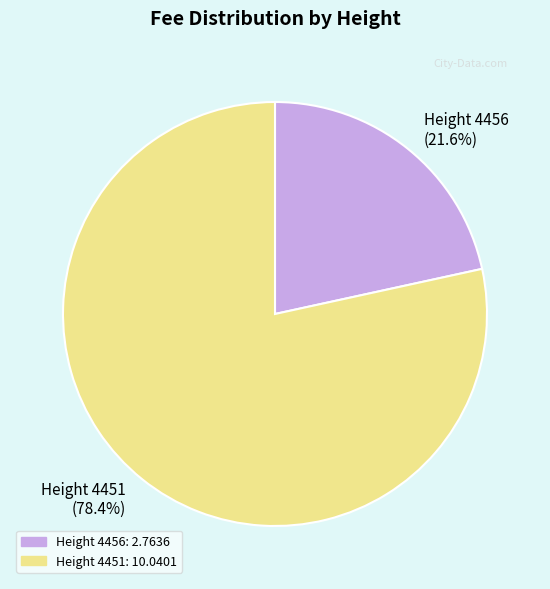

True or false: Height 4451 accounts for 78% of the total.

True